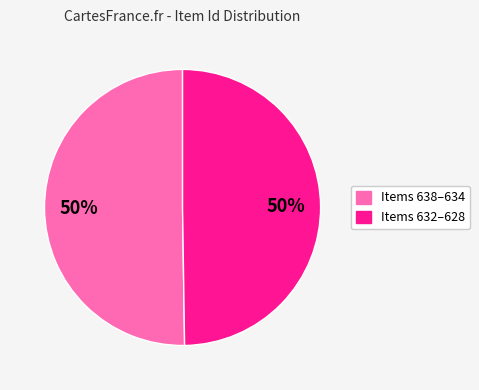

Count the number of slices in the pie.

2